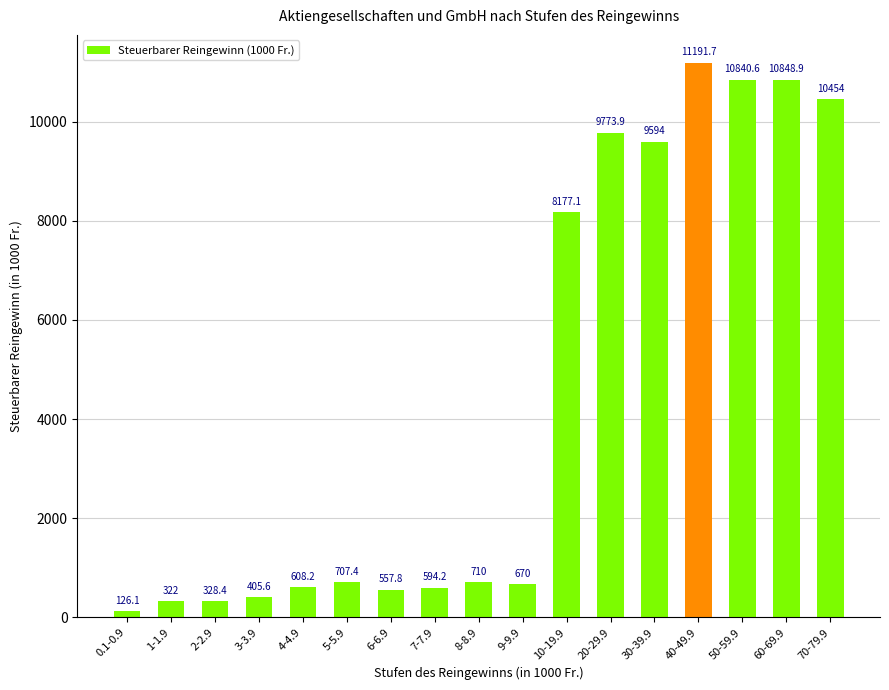

Reading left to right, what are all the values shown in this chart?

0.1-0.9=126.1	1-1.9=322.0	2-2.9=328.4	3-3.9=405.6	4-4.9=608.2	5-5.9=707.4	6-6.9=557.8	7-7.9=594.2	8-8.9=710.0	9-9.9=670.0	10-19.9=8177.1	20-29.9=9773.9	30-39.9=9594.0	40-49.9=11191.7	50-59.9=10840.6	60-69.9=10848.9	70-79.9=10454.0